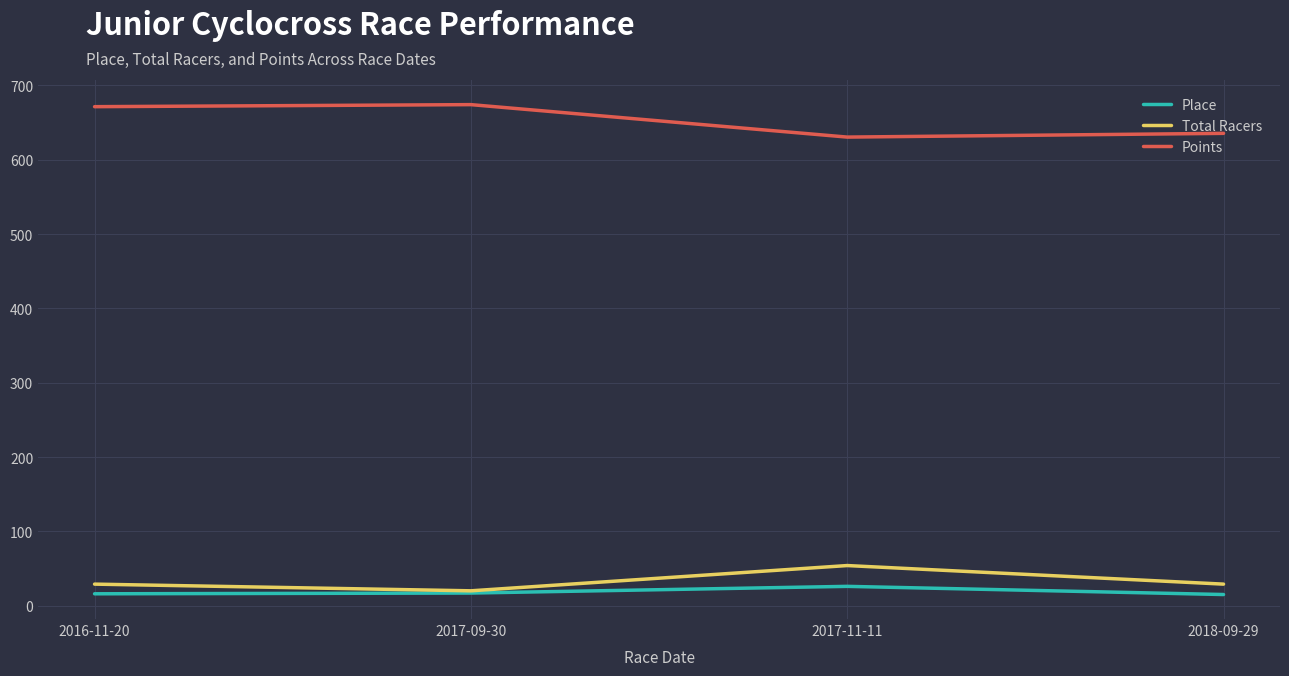

Is this an area chart (filled region under the line)?

No